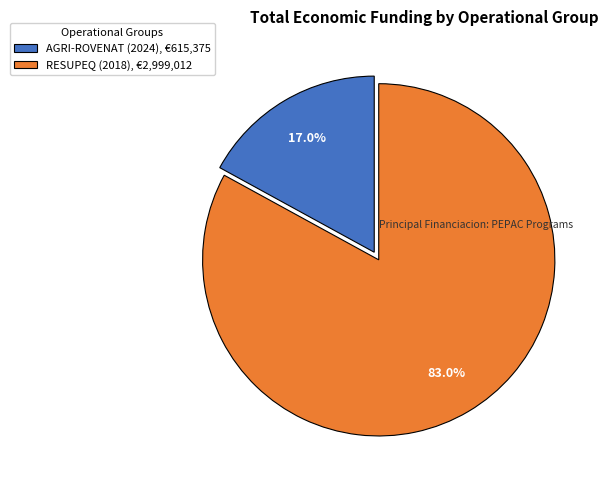

Count the number of slices in the pie.

2